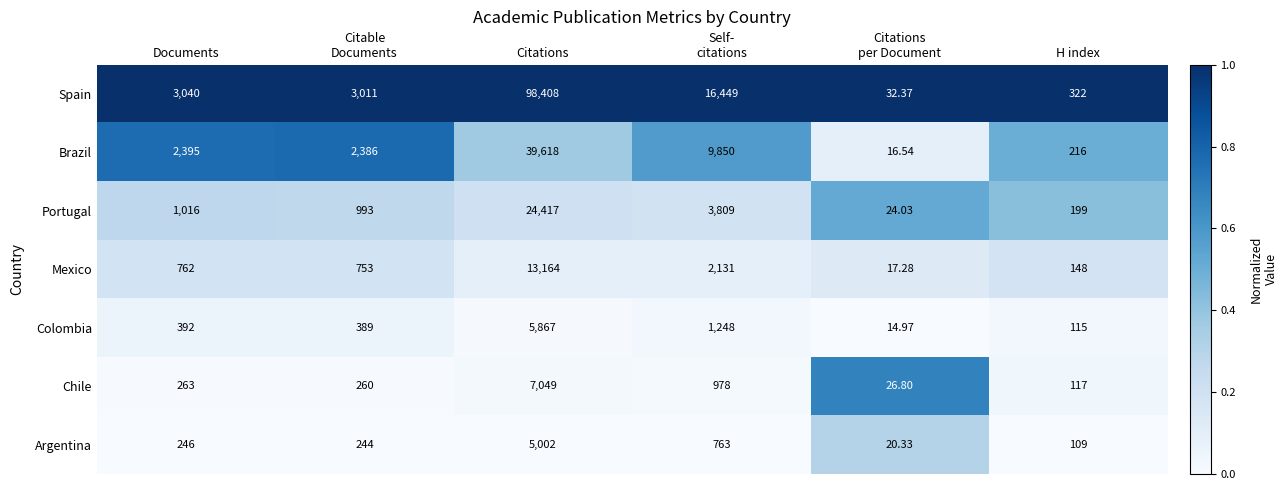

At which category is the sum across all series the highest?

Citations